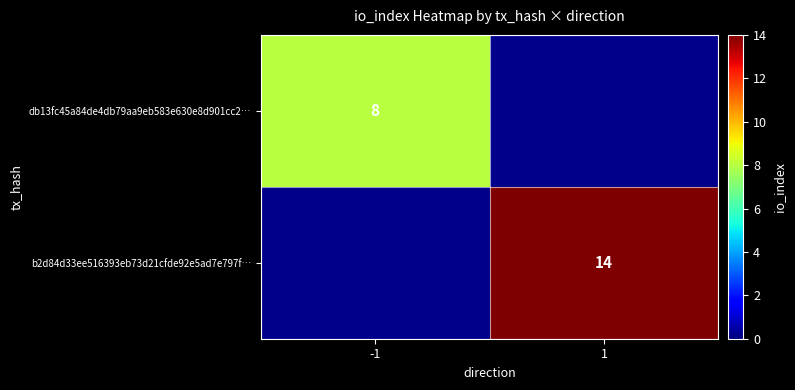

At how many categories does at least one series exceed 11?

1